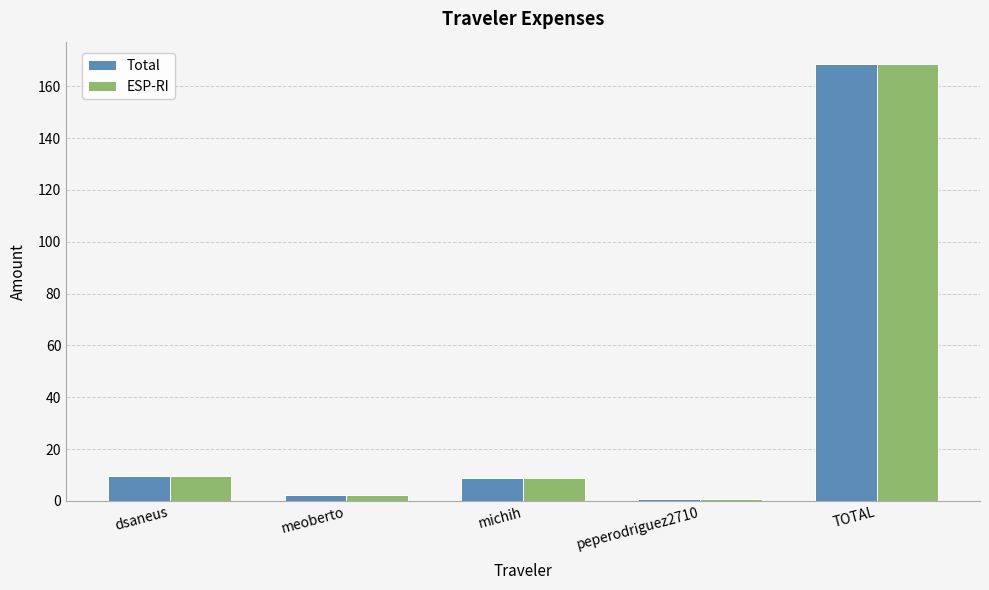

What is the maximum value for ESP-RI?

168.8